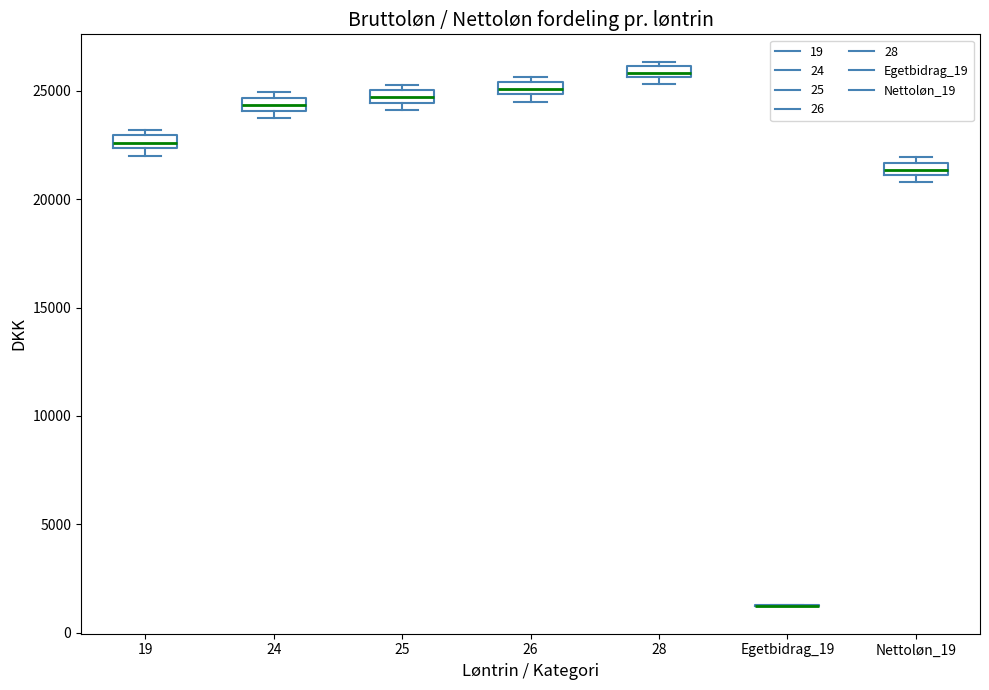

Where is the upper edge of the box for 24 on the y-axis? The values are not printed on the chart, so give them approximately, as read against the axis.

24500